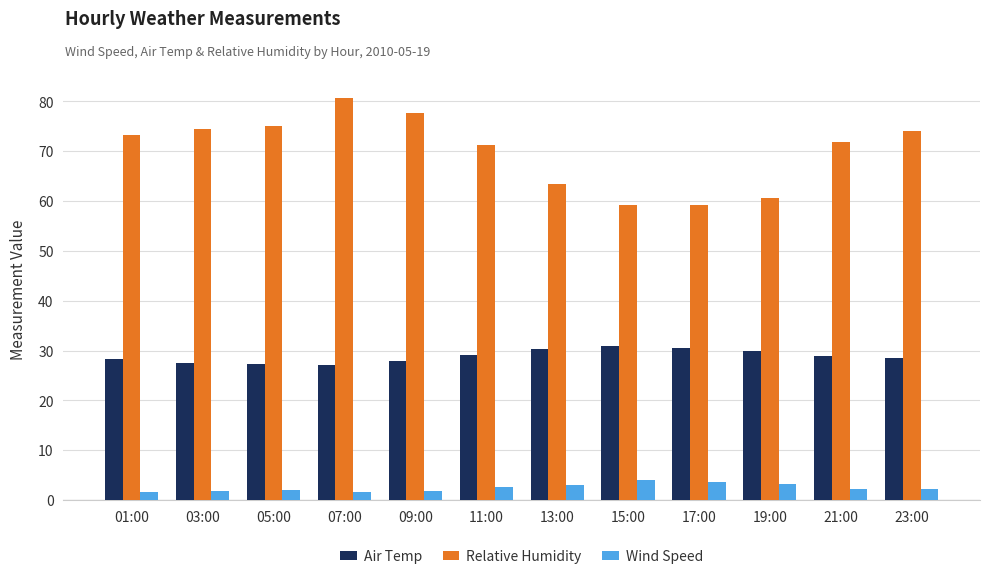

List the series in order of their overall mean, highest first.

Relative Humidity, Air Temp, Wind Speed